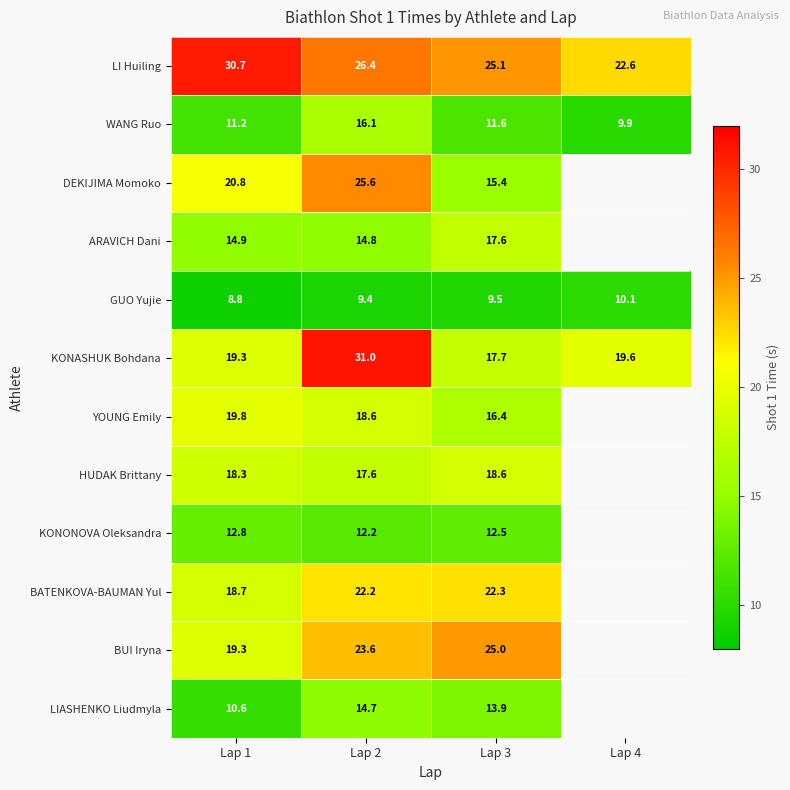

How many values in the LI Huiling series exceed 26?

2